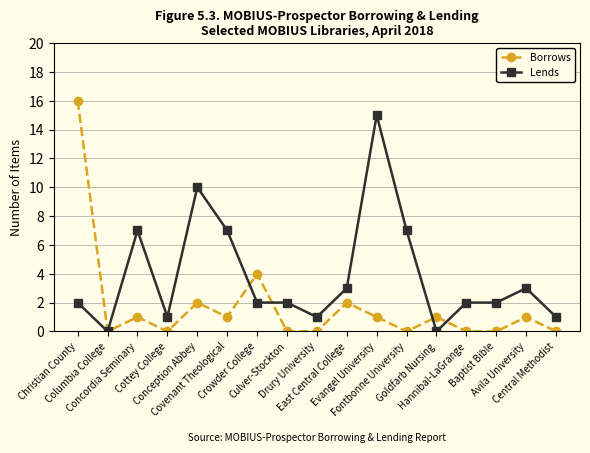

What is the value of the Lends point at the 15th from the left?

2